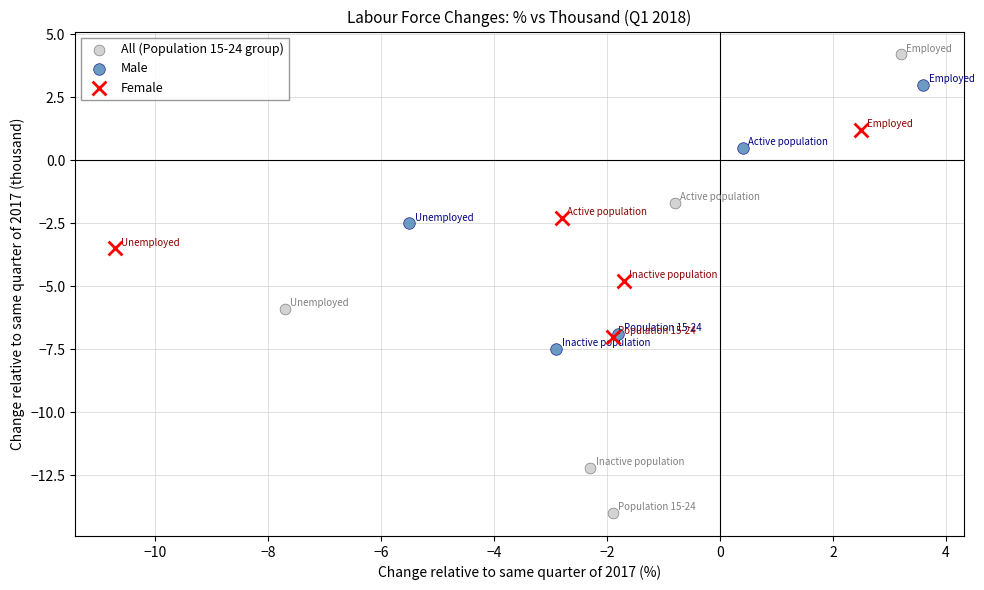

Which series reaches the maximum Y coordinate?

All (Population 15-24 group)